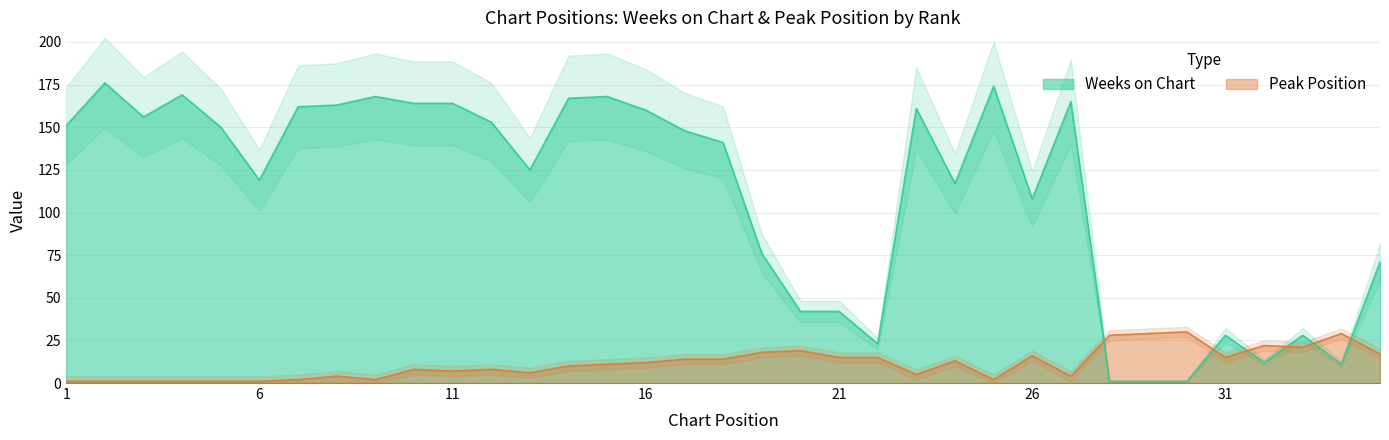

At which category does the chart reach its minimum across all series?

28